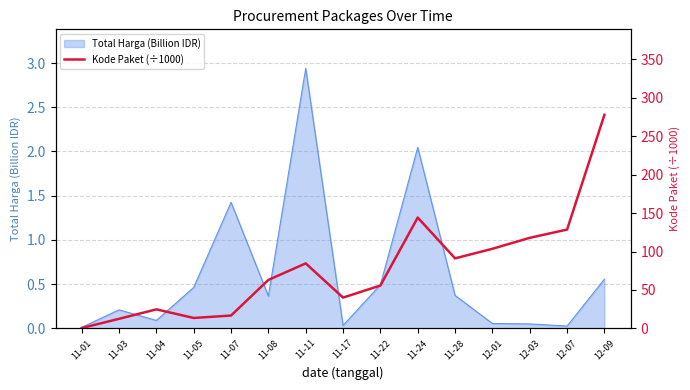

What is the greatest value displayed?

277.6